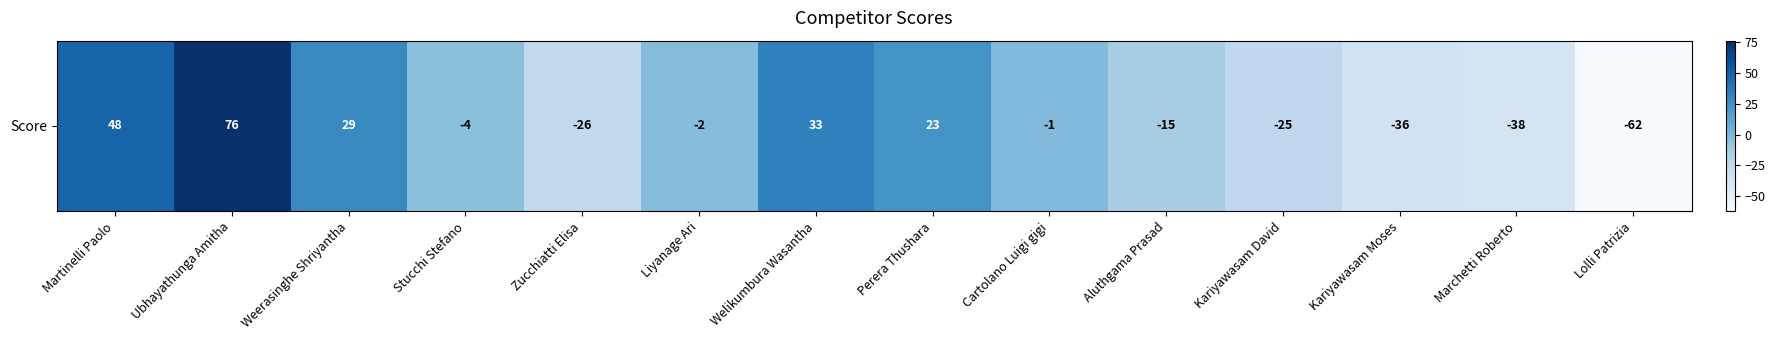

True or false: the data shows -4 at Stucchi Stefano.

True